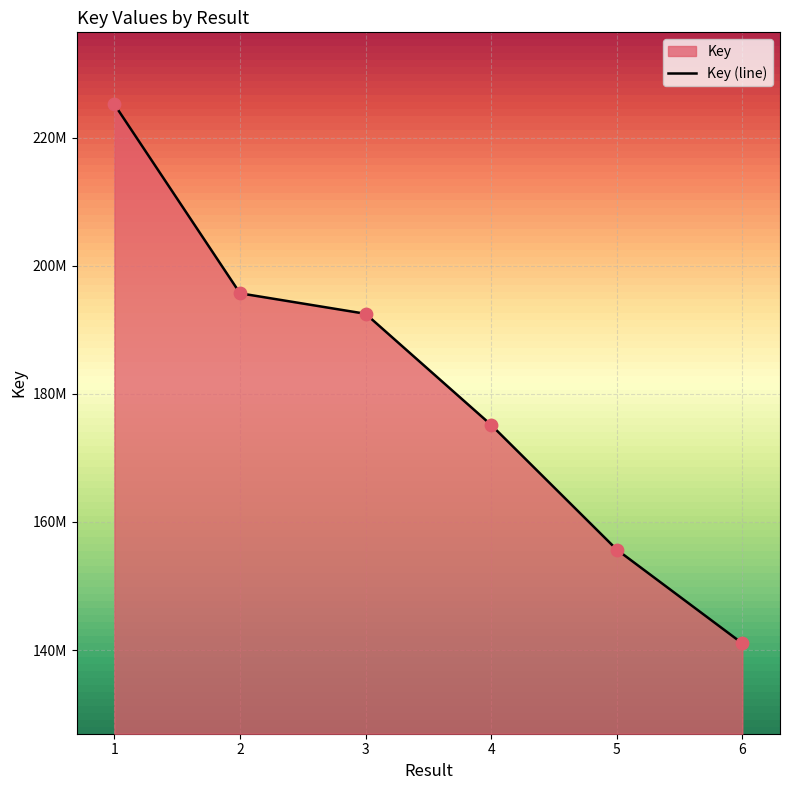

Between 4 and 2, which is larger?

2